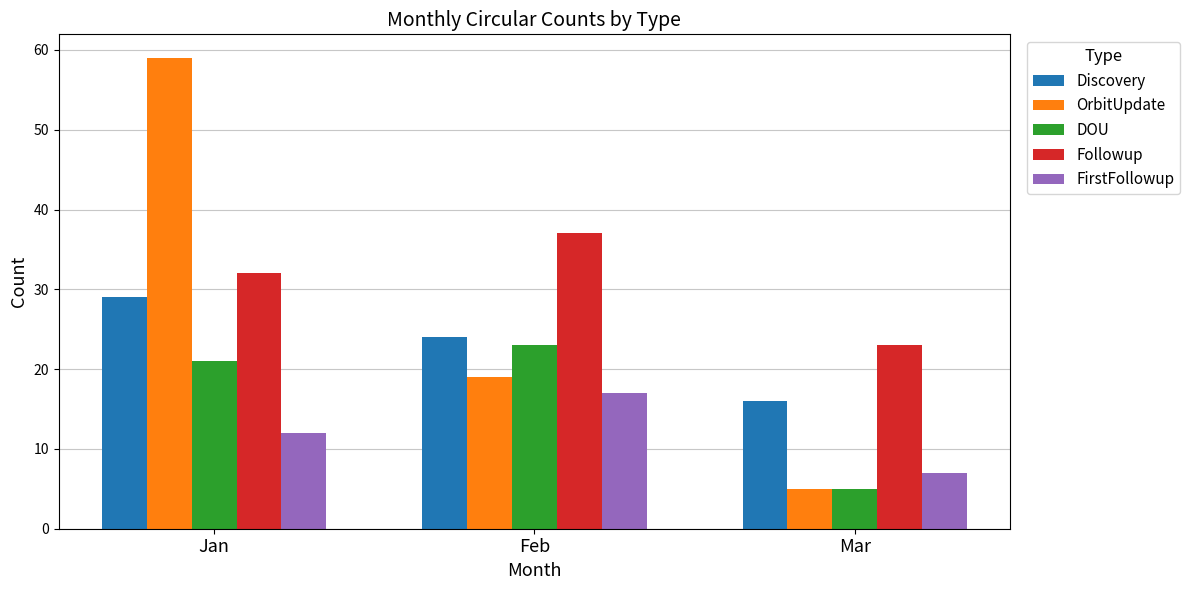

What is the difference between the second highest and minimum values in the DOU series?

16